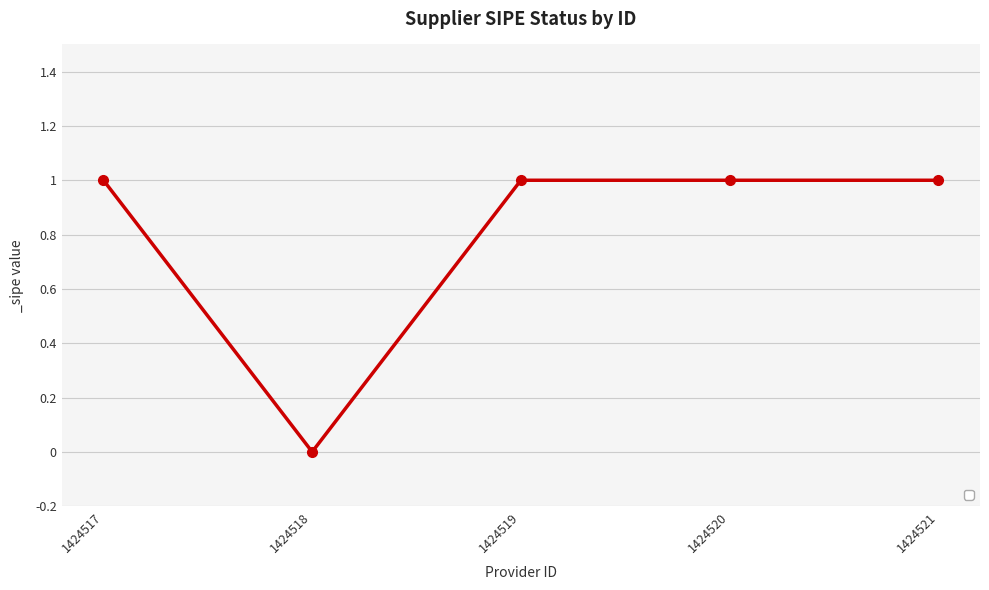

Where is the data nearest to the value 0?

1424518